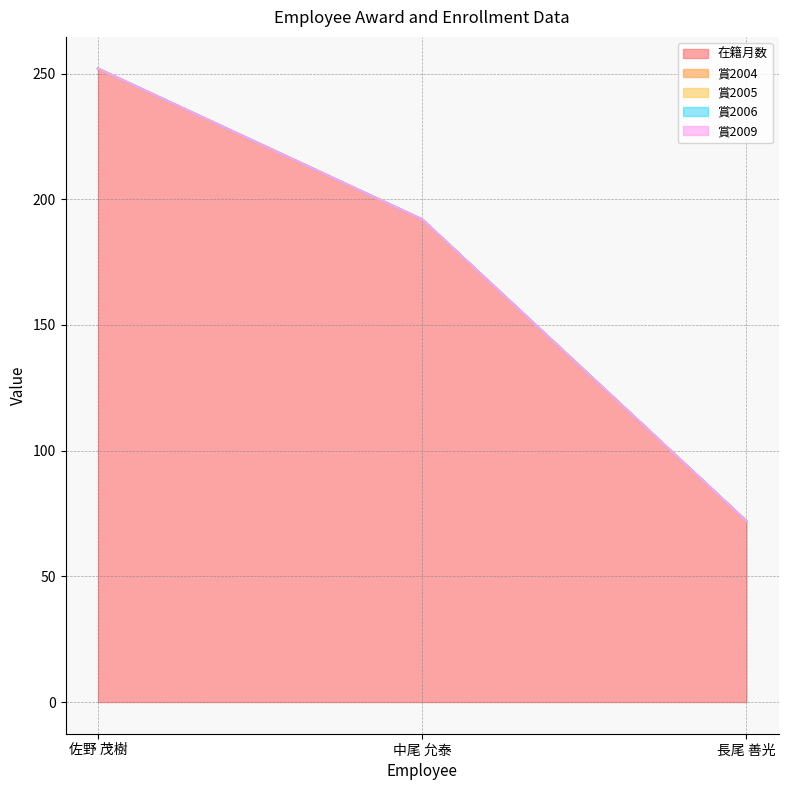

Does the chart have visible grid lines?

Yes